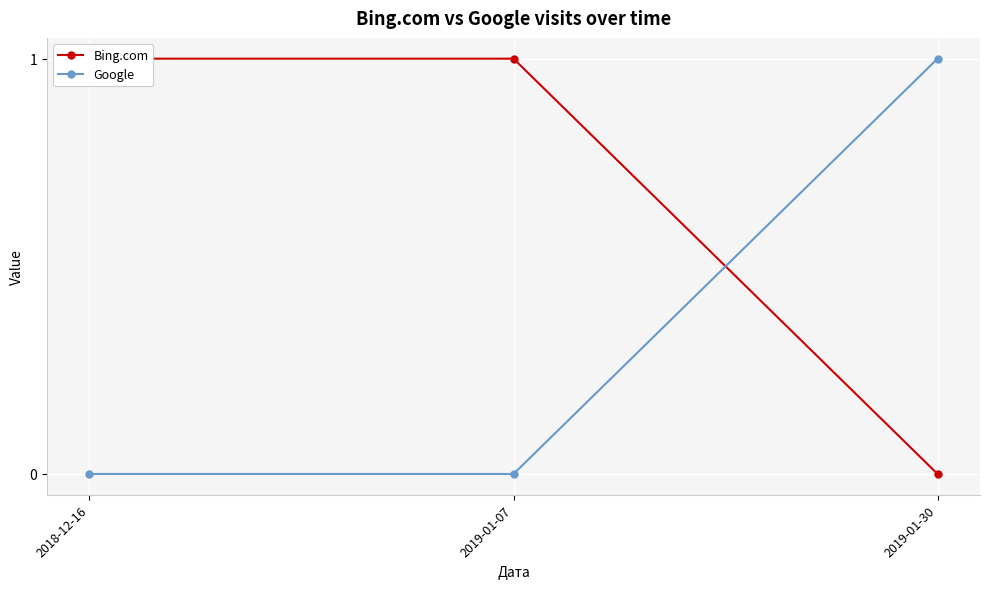

Which has a higher value, 2018-12-16 or 2019-01-30?

2018-12-16